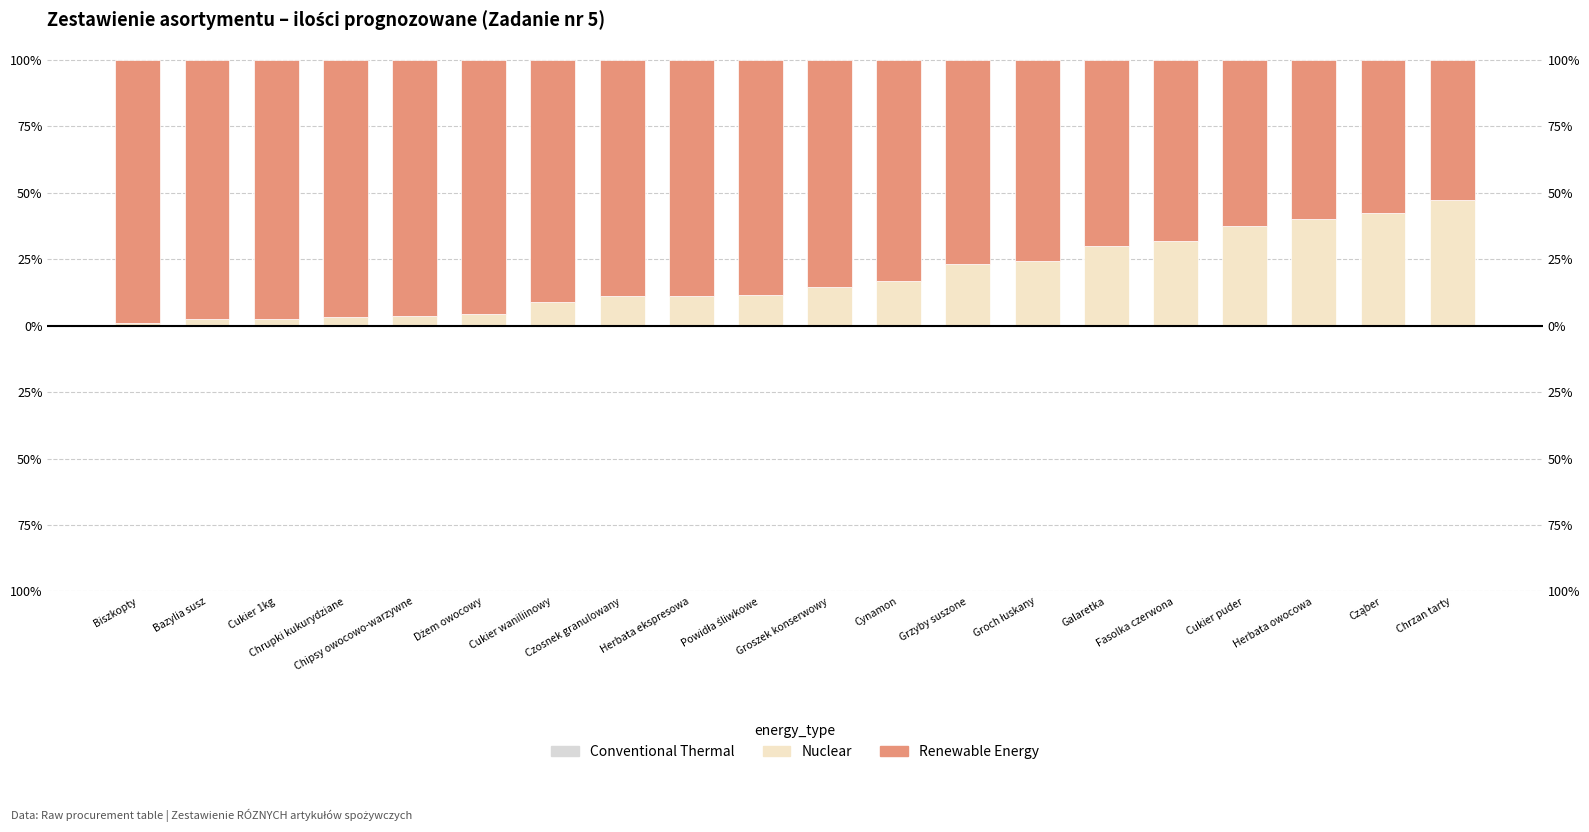

At which category is the sum across all series the highest?

Biszkopty